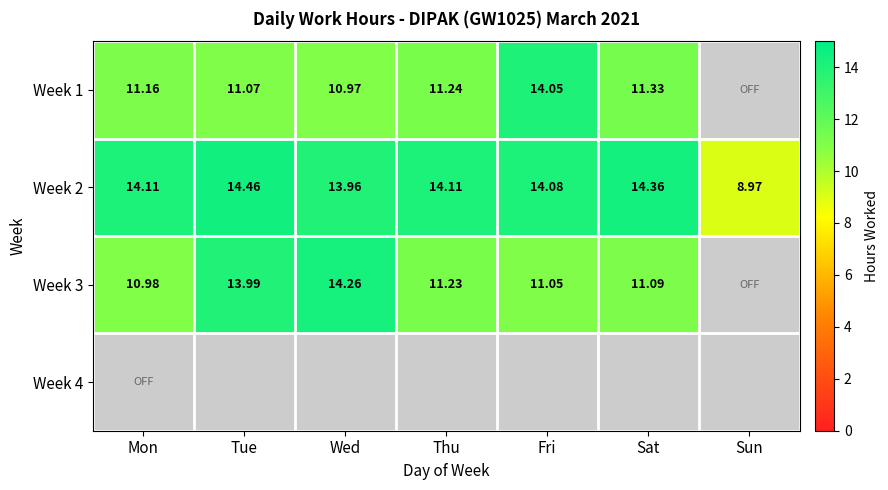

Is it true that Week 2 equals 5.6 at Sat?

False